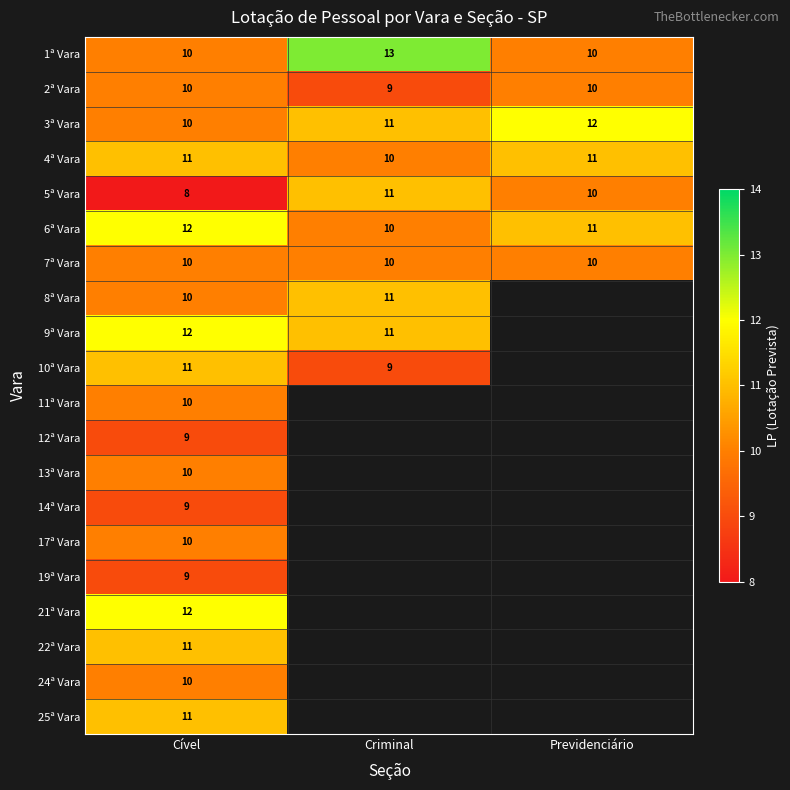

What is the sum of the 9ª Vara values at Cível and Criminal?

23